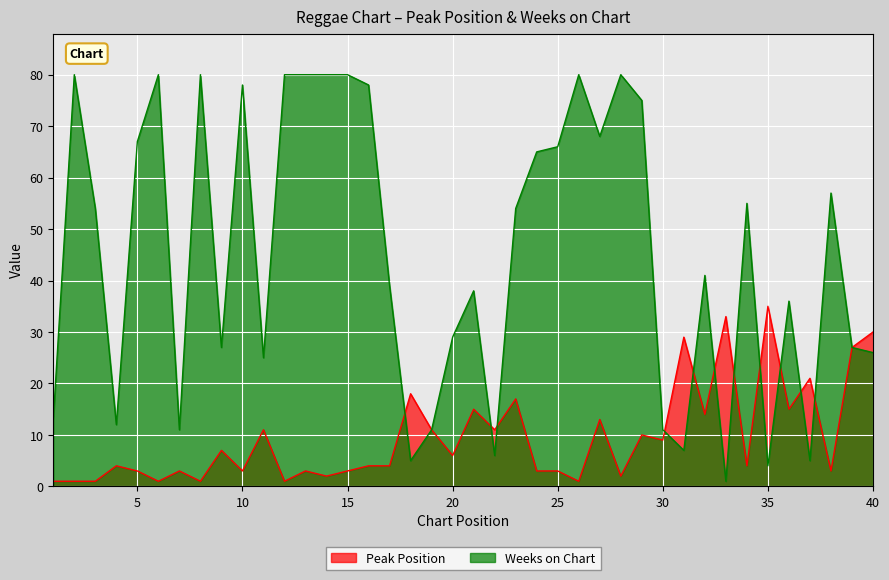

In Peak Position, how many points are higher than both neighbors (excluding endpoints)?

14